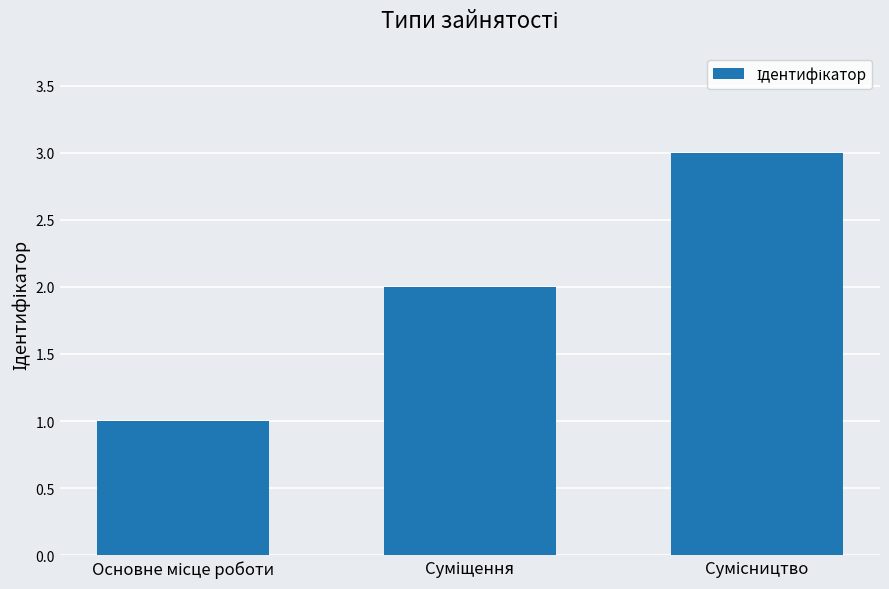

What is the greatest value displayed?

3